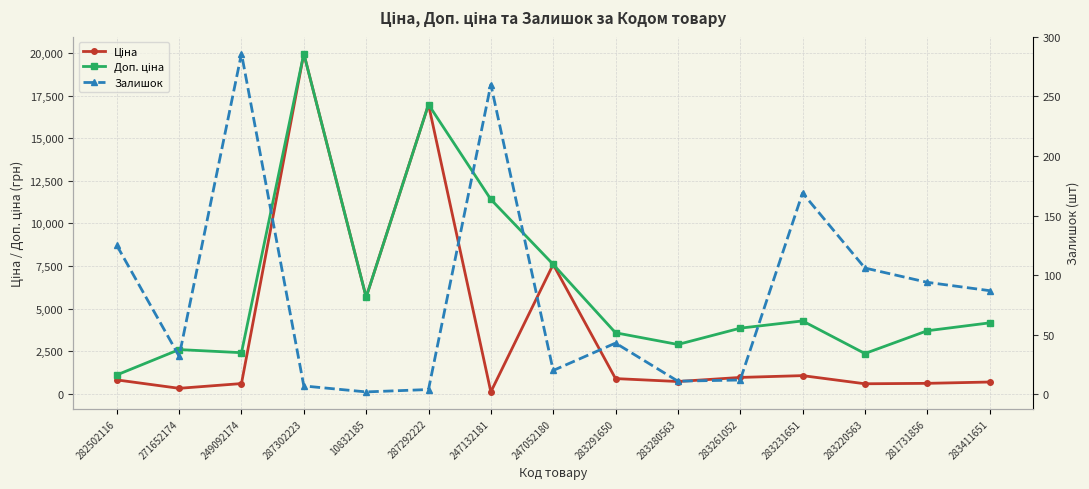

What is the smallest value displayed?

2.0